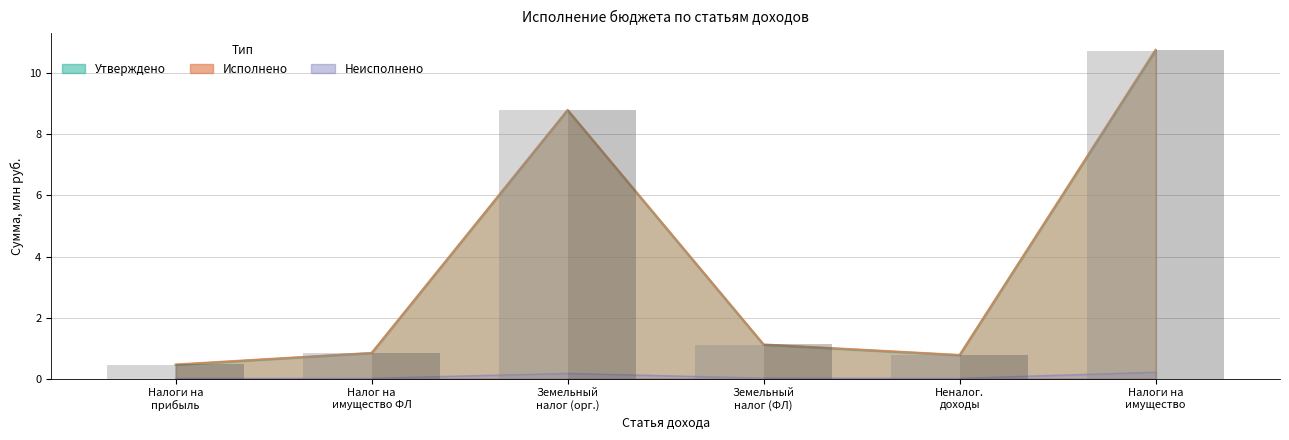

Which category has the highest value in the Исполнено series?

Налоги на имущество